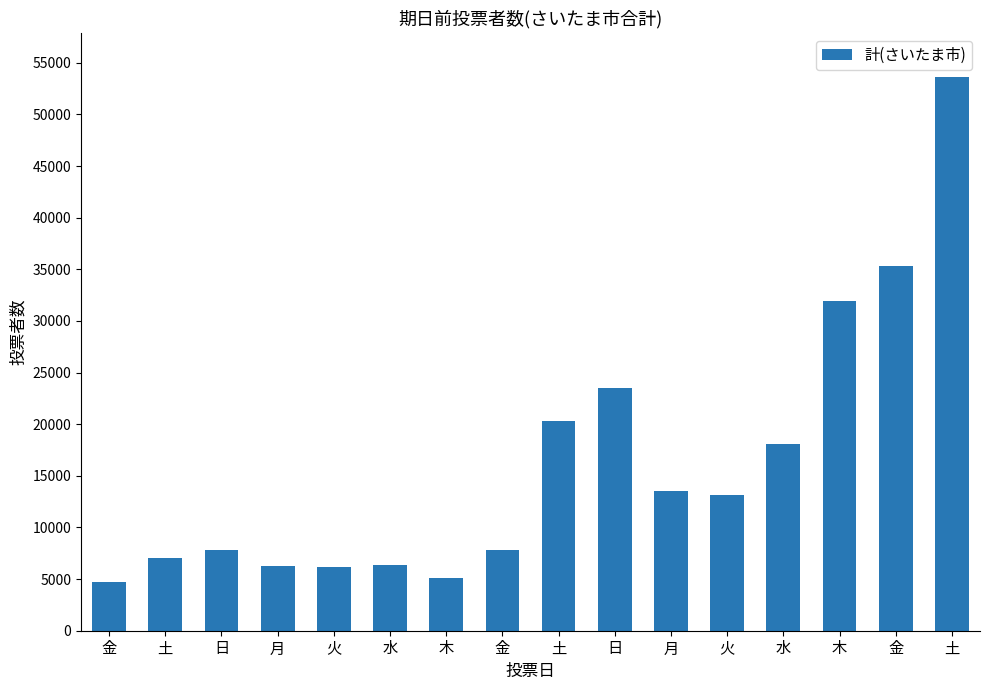

Rank the categories by value from lowest to highest.

金, 木, 火, 月, 水, 土, 日, 金, 火, 月, 水, 土, 日, 木, 金, 土